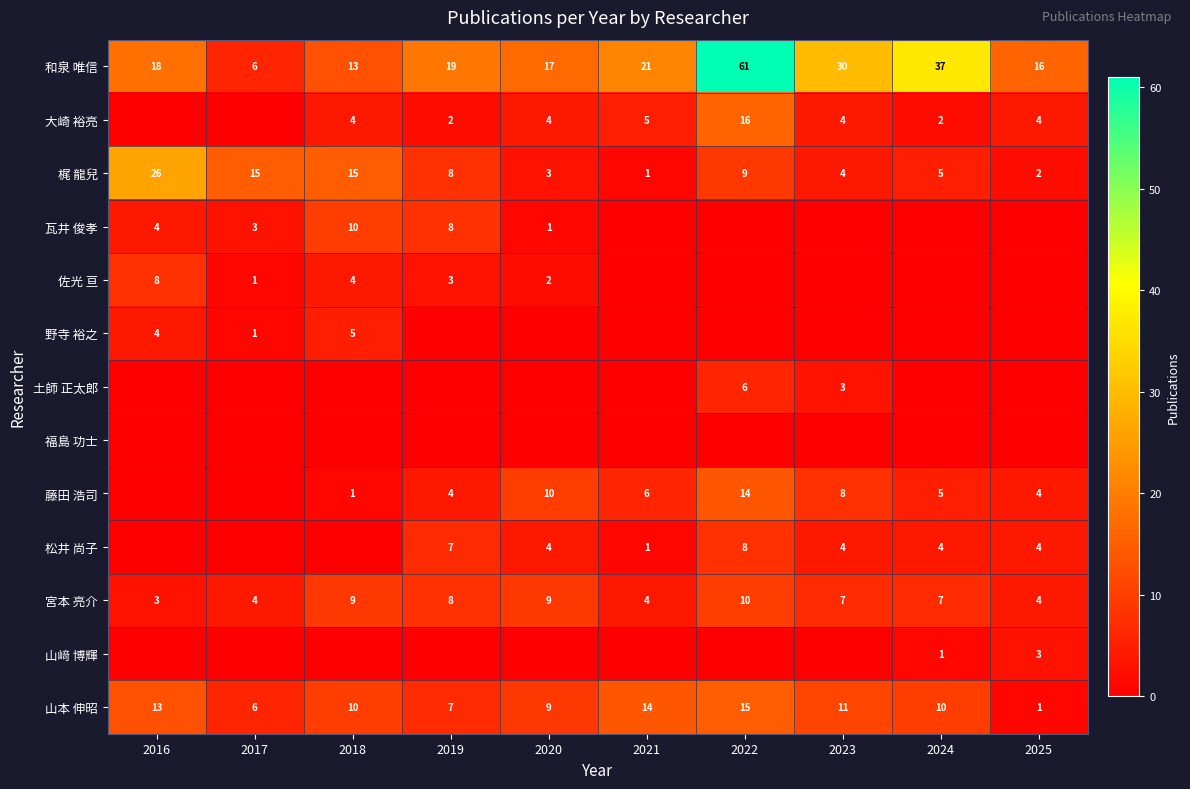

Is it true that 野寺 裕之 equals 3 at 2018?

False